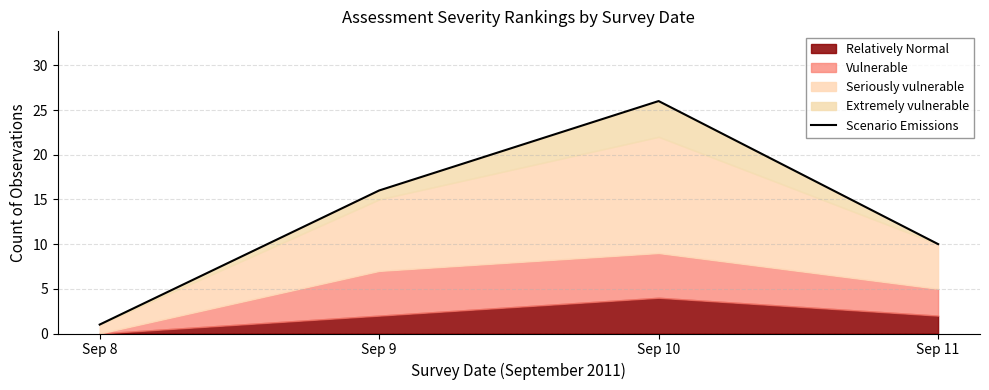

Where is the first local maximum?

Sep 10